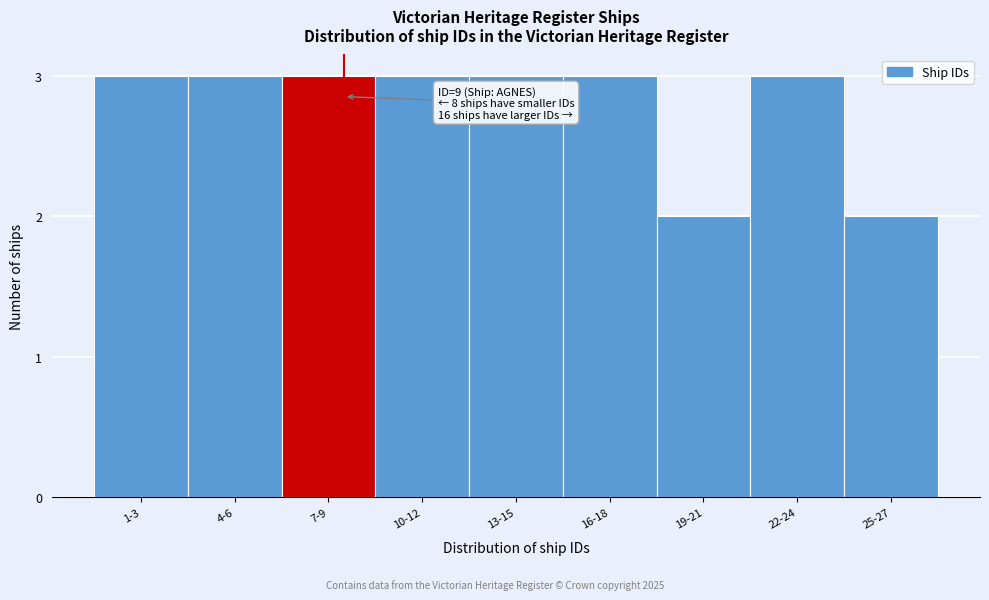

Reading right to left, transcribe all the data shown in this chart.

25-27=2	22-24=3	19-21=2	16-18=3	13-15=3	10-12=3	7-9=3	4-6=3	1-3=3